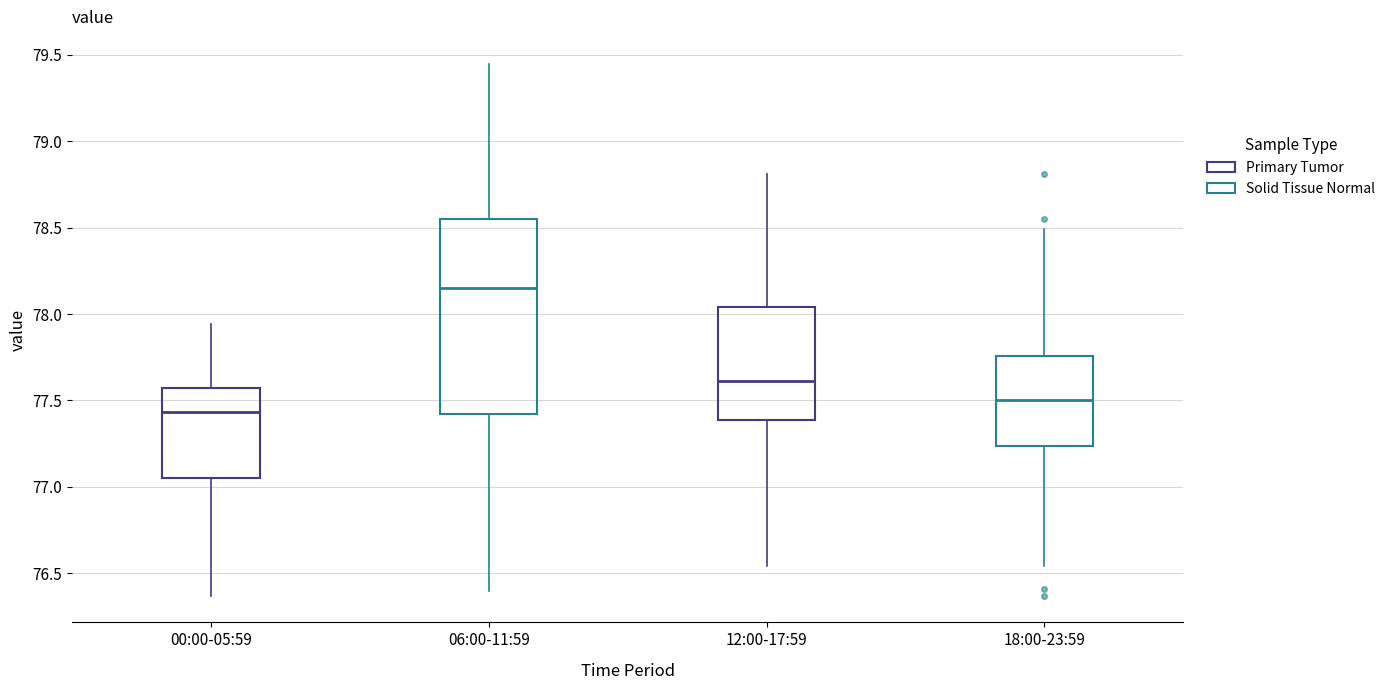

Which box has the highest median line?

06:00-11:59